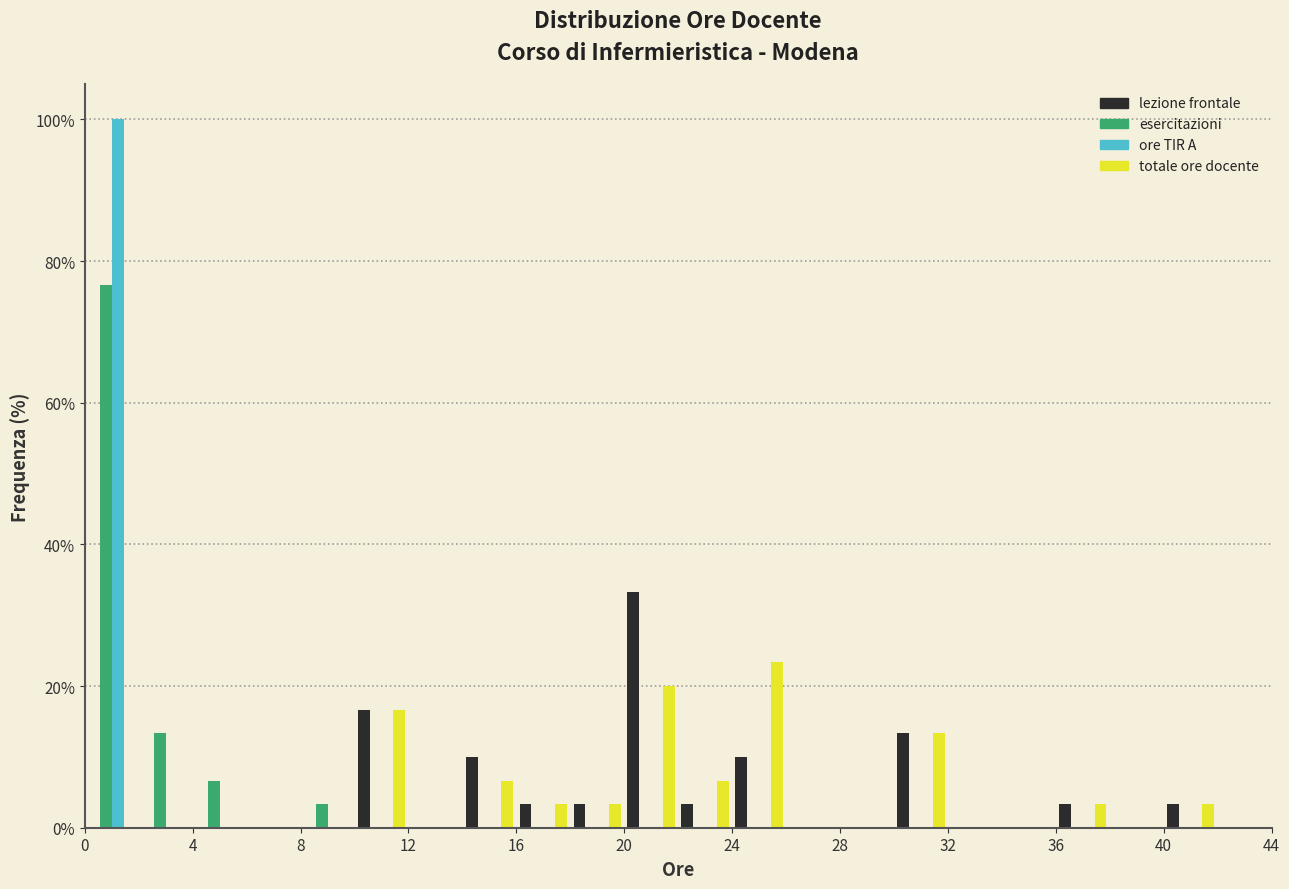

Reading left to right, transcribe this chart: for each range on the x-axis, give the height of each series' bar. The values are not printed on the chart, so give them approximately, as read against the axis.

0 to 2: lezione frontale=0	esercitazioni=76	ore TIR A=100	totale ore docente=0
2 to 4: lezione frontale=0	esercitazioni=14	ore TIR A=0	totale ore docente=0
4 to 6: lezione frontale=0	esercitazioni=6	ore TIR A=0	totale ore docente=0
6 to 8: lezione frontale=0	esercitazioni=0	ore TIR A=0	totale ore docente=0
8 to 10: lezione frontale=0	esercitazioni=4	ore TIR A=0	totale ore docente=0
10 to 12: lezione frontale=16	esercitazioni=0	ore TIR A=0	totale ore docente=16
12 to 14: lezione frontale=0	esercitazioni=0	ore TIR A=0	totale ore docente=0
14 to 16: lezione frontale=10	esercitazioni=0	ore TIR A=0	totale ore docente=6
16 to 18: lezione frontale=4	esercitazioni=0	ore TIR A=0	totale ore docente=4
18 to 20: lezione frontale=4	esercitazioni=0	ore TIR A=0	totale ore docente=4
20 to 22: lezione frontale=34	esercitazioni=0	ore TIR A=0	totale ore docente=20
22 to 24: lezione frontale=4	esercitazioni=0	ore TIR A=0	totale ore docente=6
24 to 26: lezione frontale=10	esercitazioni=0	ore TIR A=0	totale ore docente=24
26 to 28: lezione frontale=0	esercitazioni=0	ore TIR A=0	totale ore docente=0
28 to 30: lezione frontale=0	esercitazioni=0	ore TIR A=0	totale ore docente=0
30 to 32: lezione frontale=14	esercitazioni=0	ore TIR A=0	totale ore docente=14
32 to 34: lezione frontale=0	esercitazioni=0	ore TIR A=0	totale ore docente=0
34 to 36: lezione frontale=0	esercitazioni=0	ore TIR A=0	totale ore docente=0
36 to 38: lezione frontale=4	esercitazioni=0	ore TIR A=0	totale ore docente=4
38 to 40: lezione frontale=0	esercitazioni=0	ore TIR A=0	totale ore docente=0
40 to 42: lezione frontale=4	esercitazioni=0	ore TIR A=0	totale ore docente=4
42 to 44: lezione frontale=0	esercitazioni=0	ore TIR A=0	totale ore docente=0